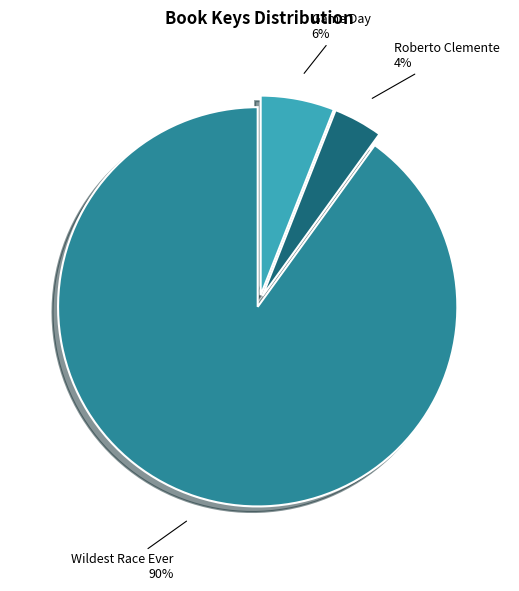

Rank the categories by value from lowest to highest.

Roberto Clemente, Game Day, Wildest Race Ever